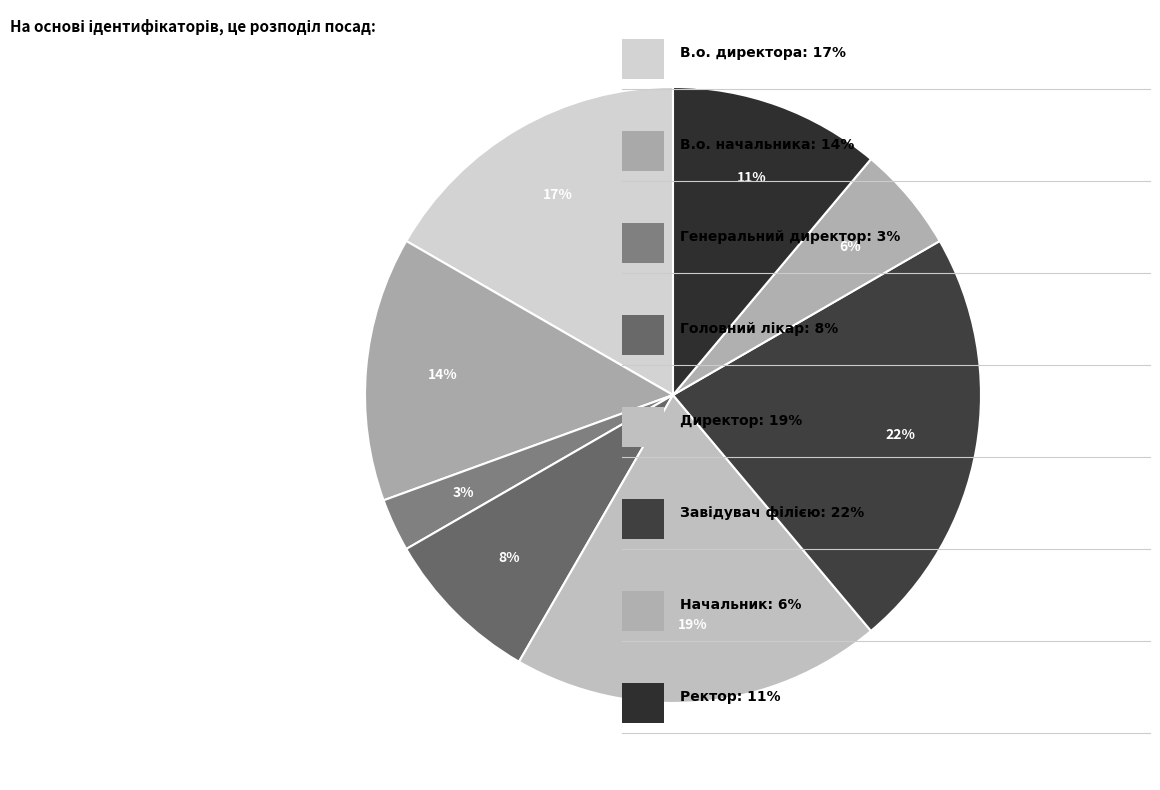

Which category has the biggest portion of the pie?

Завідувач філією